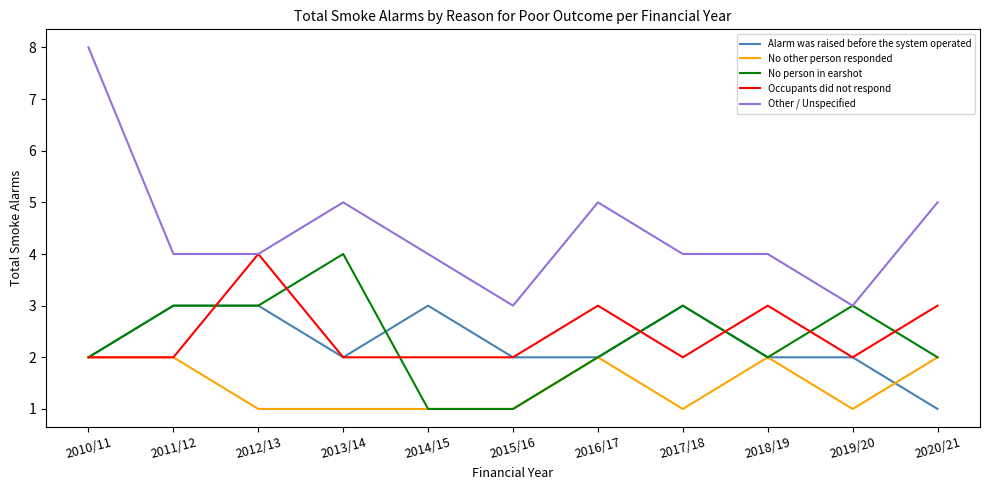

Which category has the highest value in the Occupants did not respond series?

2012/13